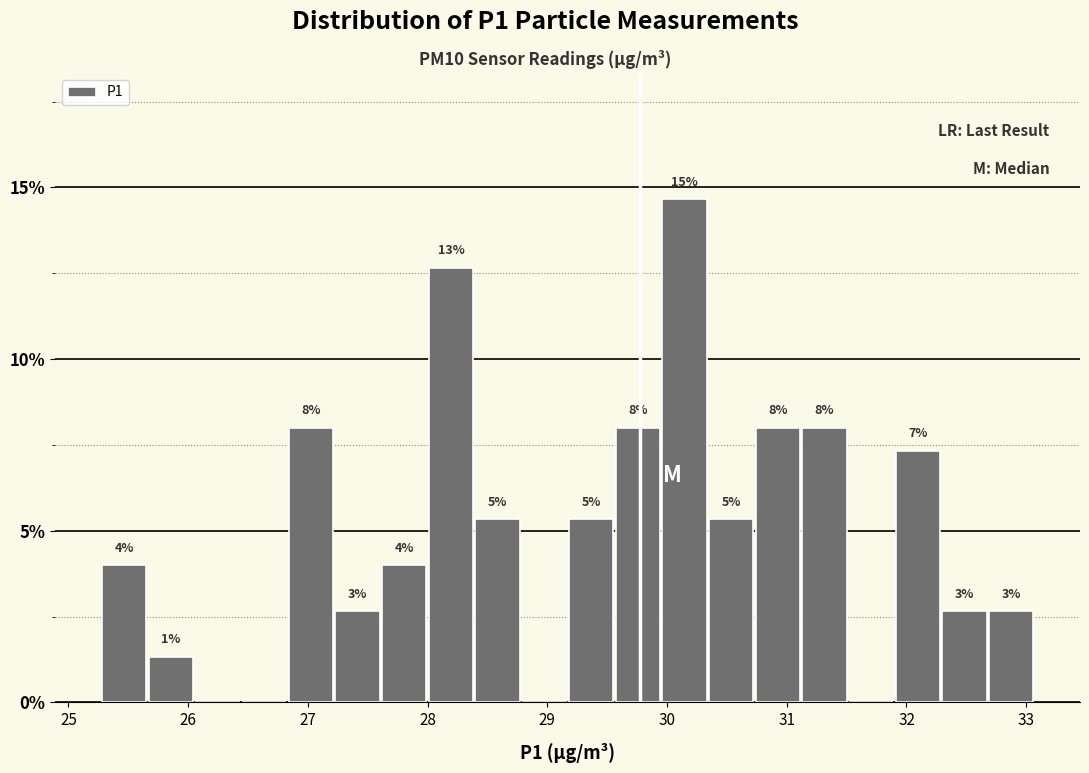

Read against the x-axis, roughly where is the centre of the tallest bar?

30.1